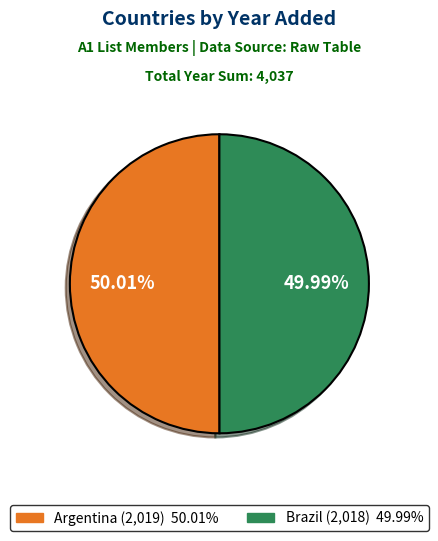

Approximately how many times larger is the value at Argentina compared to Brazil?

1.0